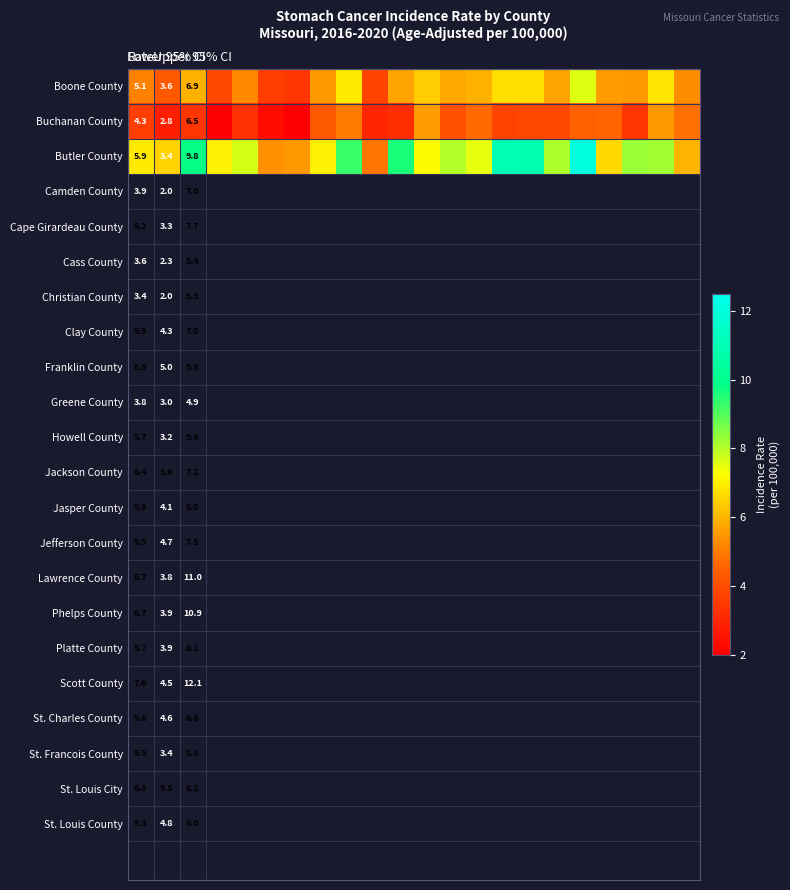

Which series has the largest total across all categories?

Butler County